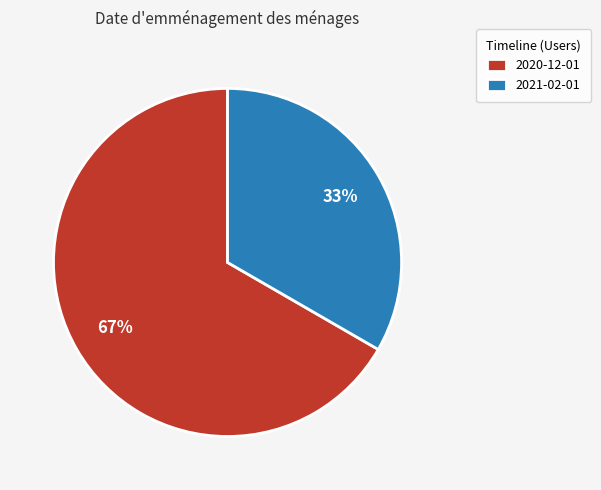

Do 2020-12-01 and 2021-02-01 together represent more than half of the pie?

Yes